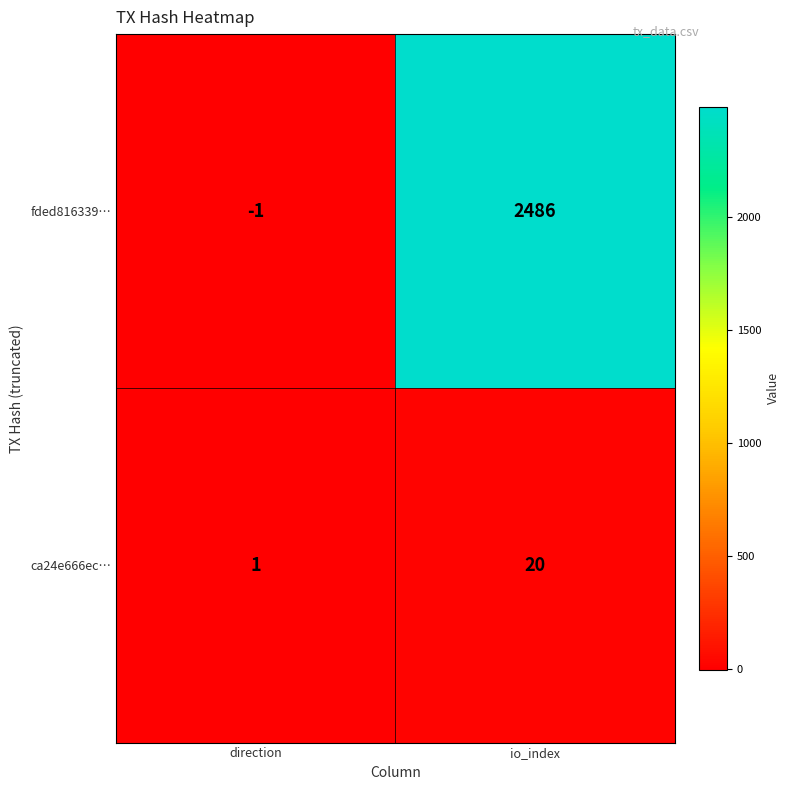

List the labels in order of fded816339… value, largest first.

io_index, direction